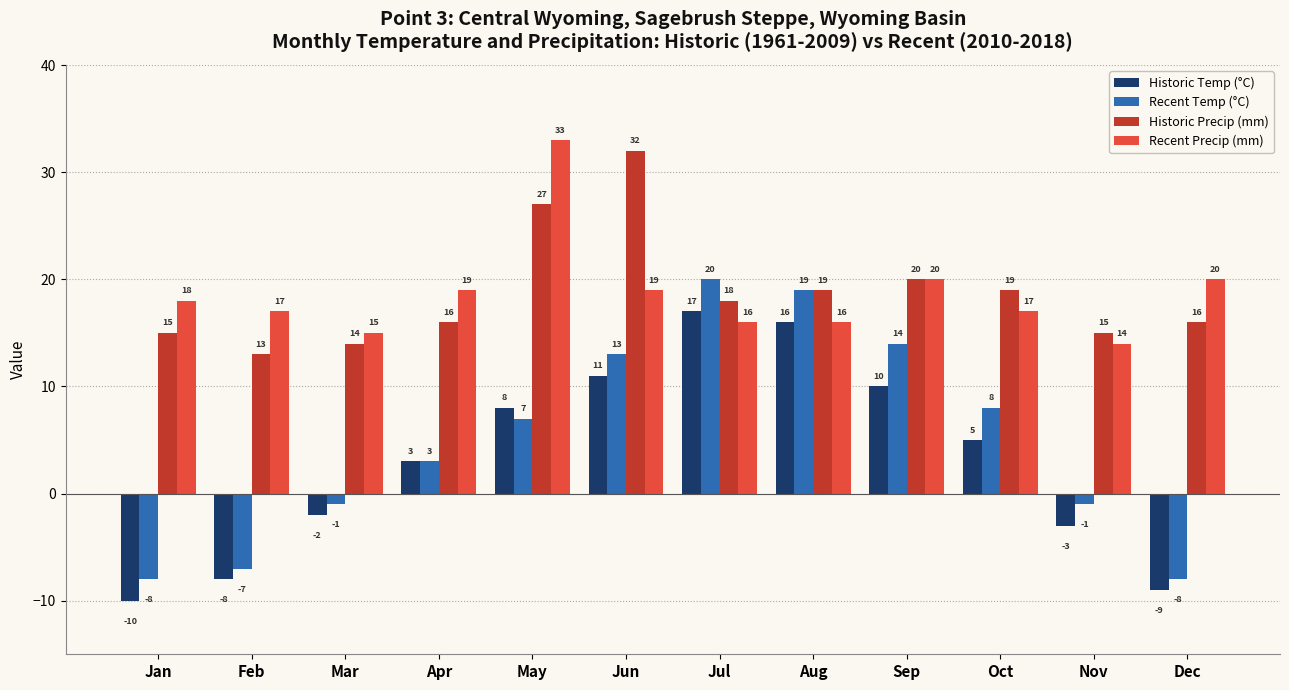

Rank the series by their maximum value, from lowest to highest.

Historic Temp (°C), Recent Temp (°C), Historic Precip (mm), Recent Precip (mm)